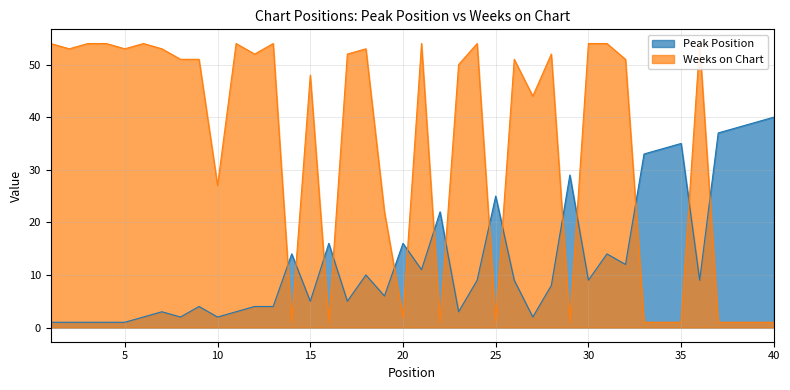

Reading left to right, what are all the values shown in this chart?

Peak Position: 1=1	2=1	3=1	4=1	5=1	6=2	7=3	8=2	9=4	10=2	11=3	12=4	13=4	14=14	15=5	16=16	17=5	18=10	19=6	20=16	21=11	22=22	23=3	24=9	25=25	26=9	27=2	28=8	29=29	30=9	31=14	32=12	33=33	34=34	35=35	36=9	37=37	38=38	39=39	40=40
Weeks on Chart: 1=54	2=53	3=54	4=54	5=53	6=54	7=53	8=51	9=51	10=27	11=54	12=52	13=54	14=1	15=48	16=1	17=52	18=53	19=22	20=2	21=54	22=1	23=50	24=54	25=1	26=51	27=44	28=52	29=1	30=54	31=54	32=51	33=1	34=1	35=1	36=54	37=1	38=1	39=1	40=1